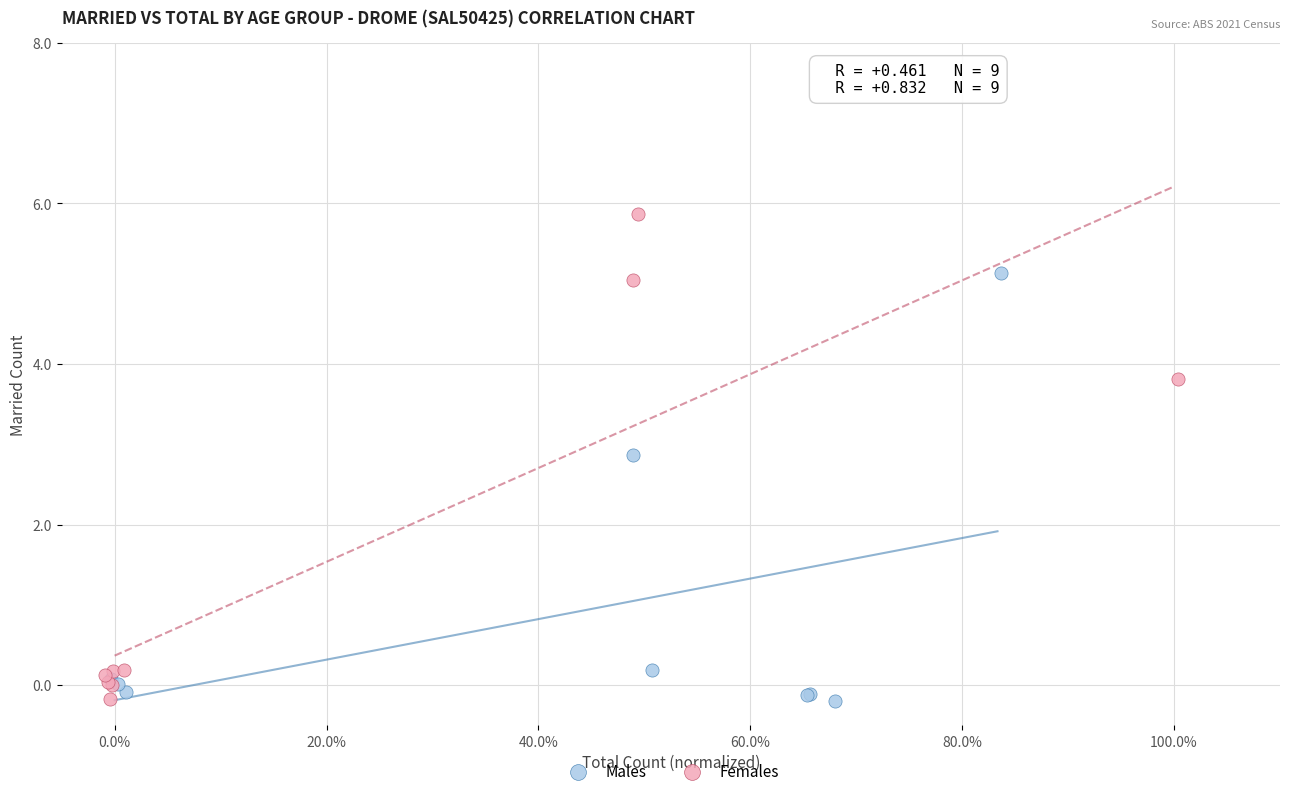

Which series has the largest Y range (max minus min)?

Females